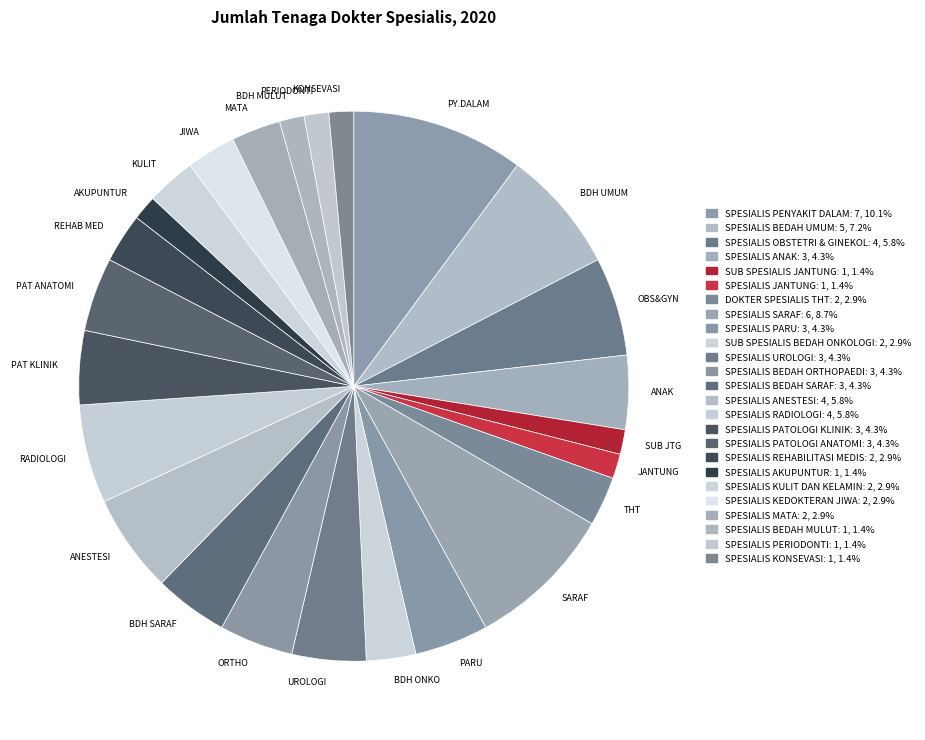

Is there a majority slice in this chart?

No